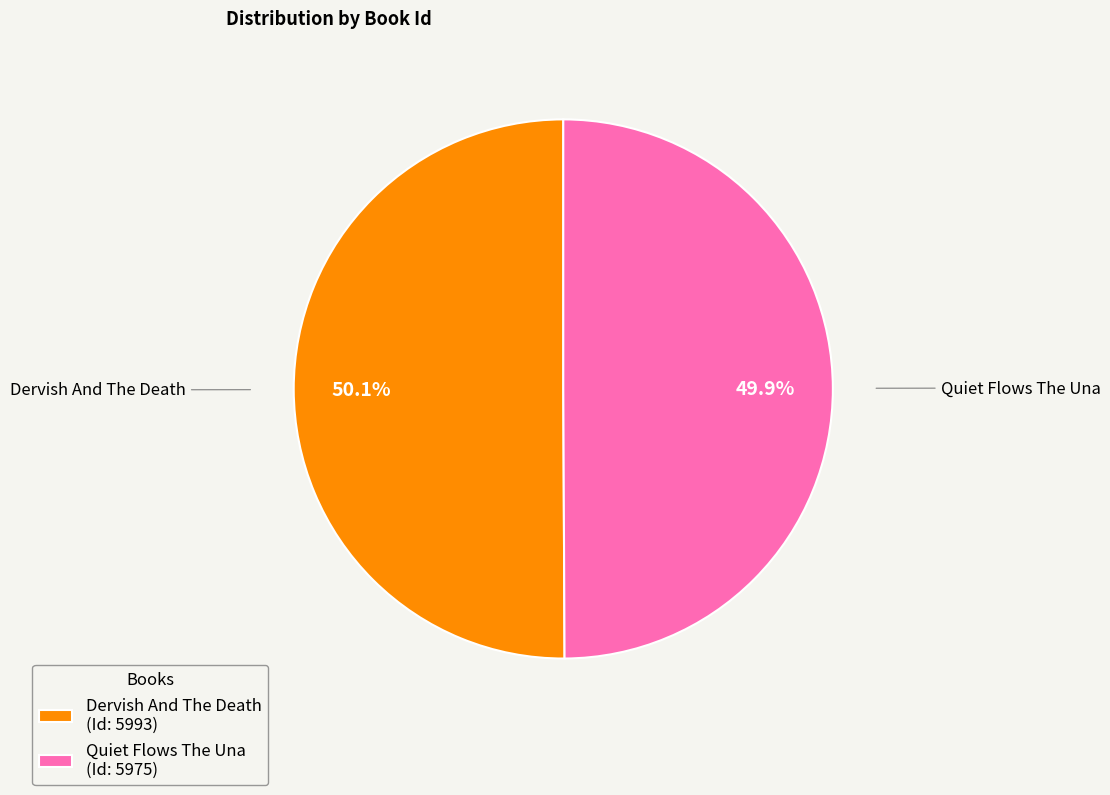

How many segments does this pie chart have?

2